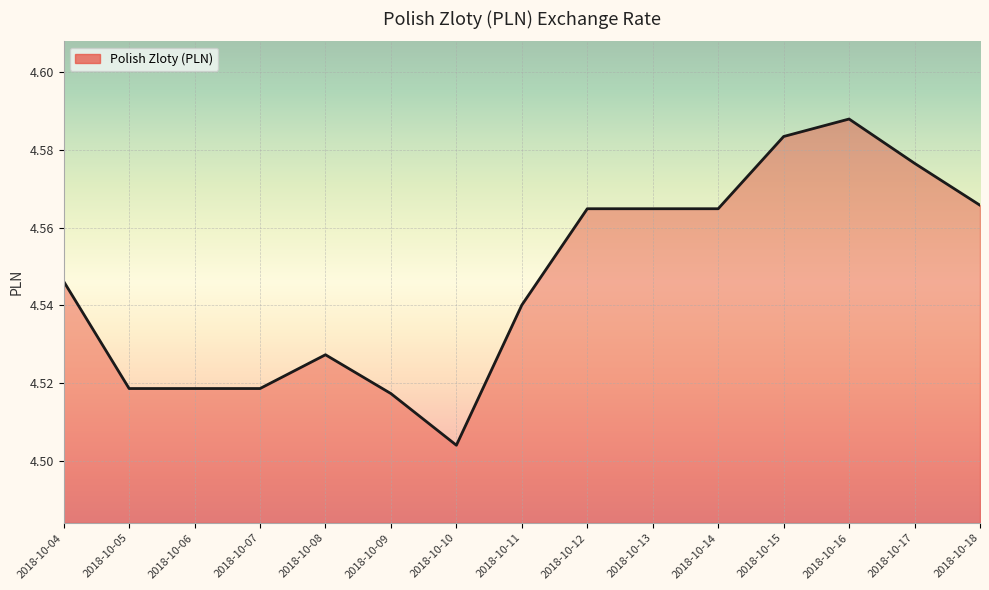

What is the sum of the values at 2018-10-04 and 2018-10-18?

9.1